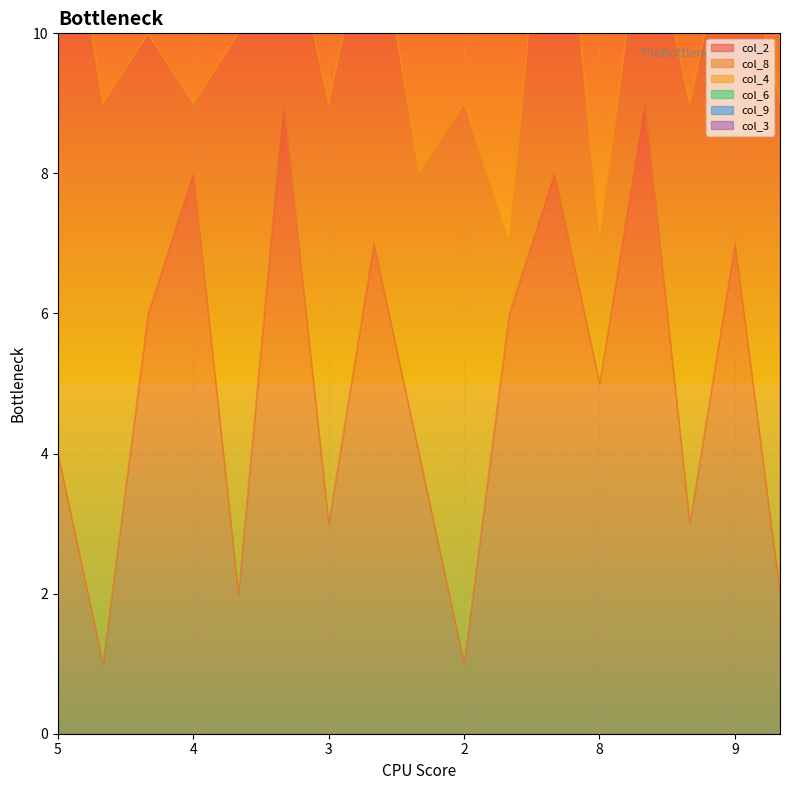

Does the chart display data point markers on the line(s)?

No